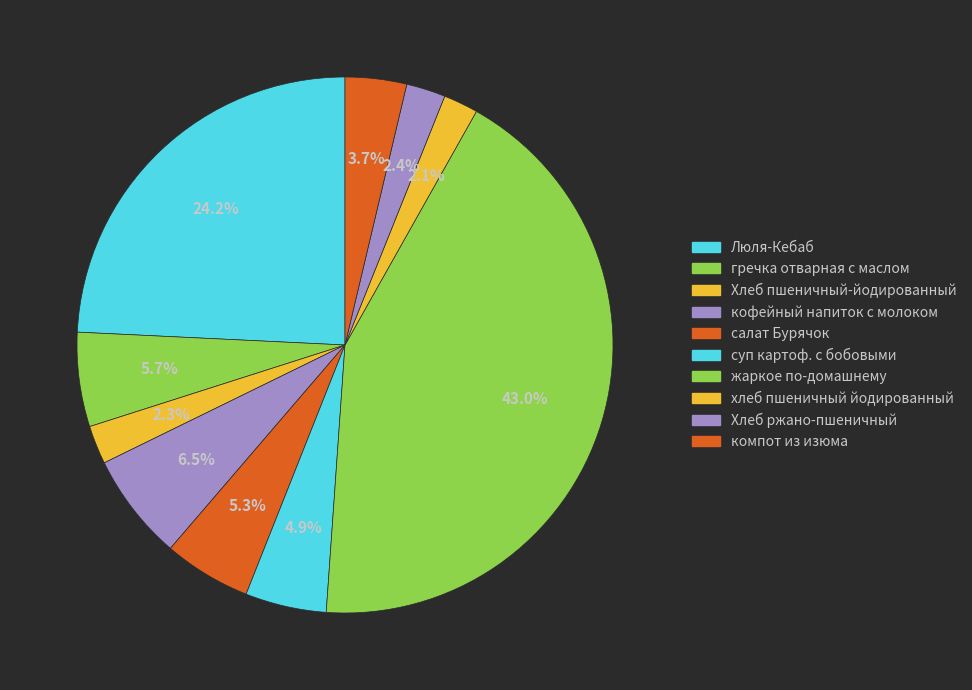

Which category has the smallest portion of the pie?

хлеб пшеничный йодированный